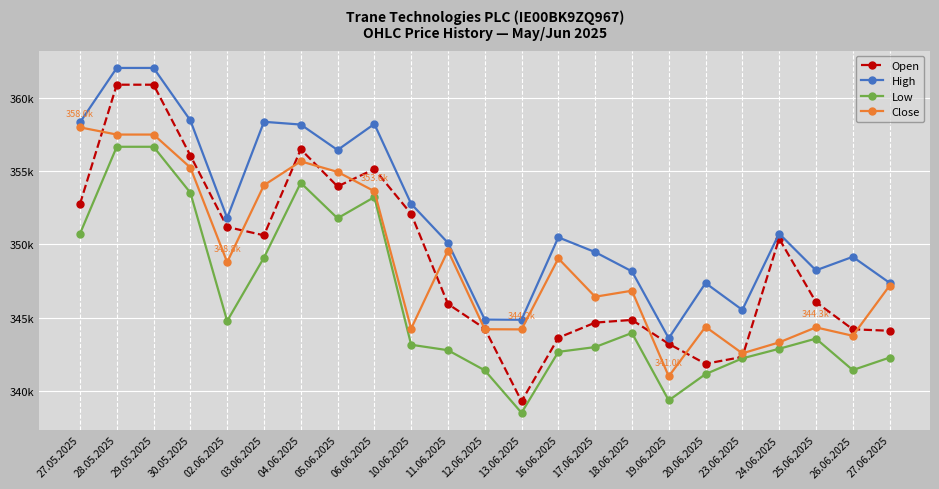

Is it true that High equals 358464 at 30.05.2025?

True